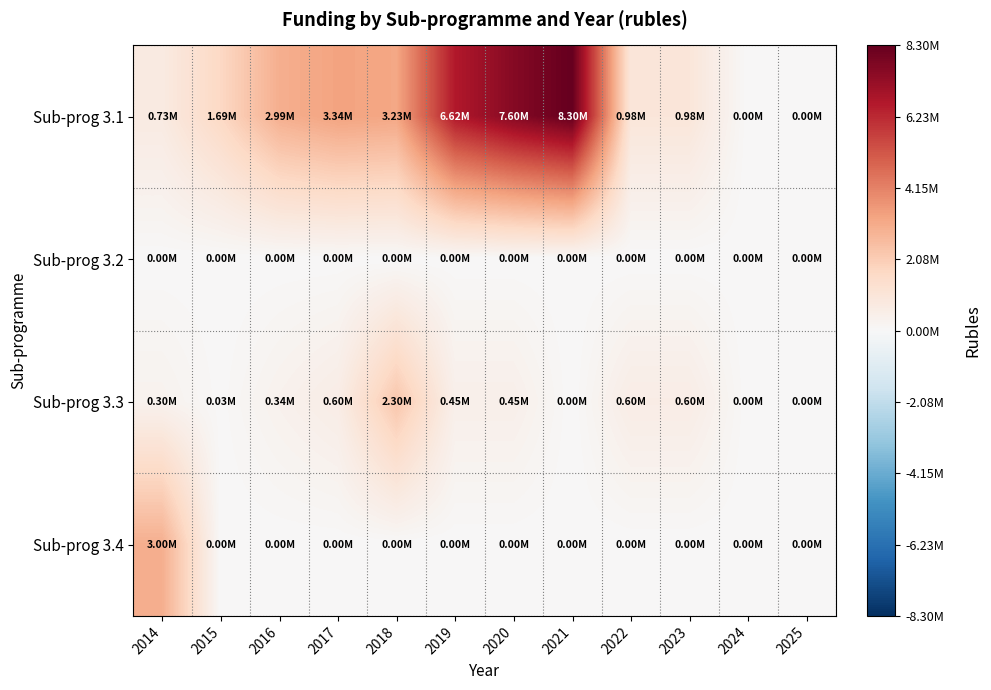

Count the number of data series in this chart.

4